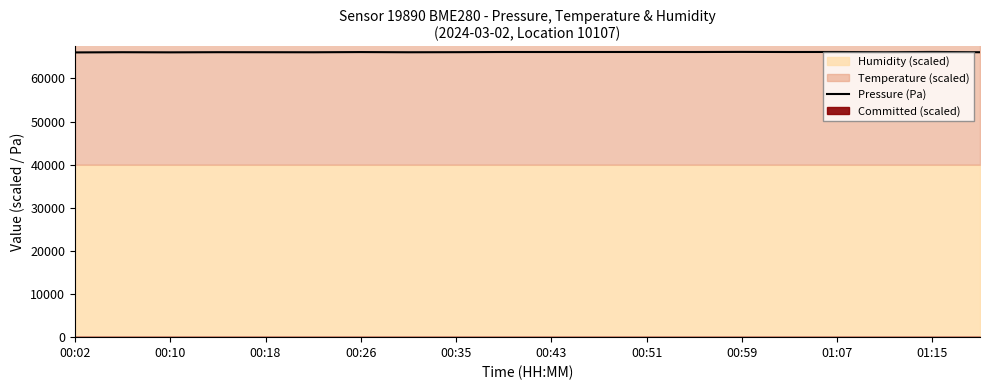

What is the minimum value for Pressure (Pa)?

66027.4